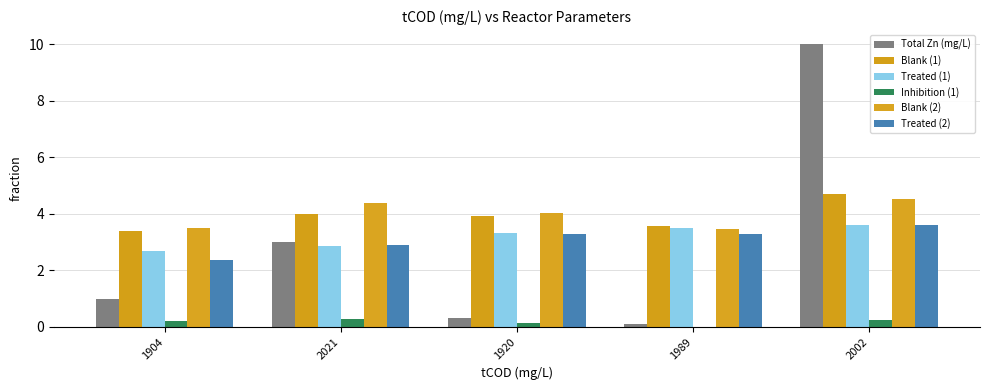

Reading left to right, extract all data points from this chart.

Total Zn (mg/L): 1.0	3.0	0.3	0.1	10.0
Blank (1): 3.4	4.0	3.9	3.6	4.7
Treated (1): 2.7	2.9	3.3	3.5	3.6
Inhibition (1): 0.2	0.3	0.2	0.0	0.2
Blank (2): 3.5	4.4	4.0	3.5	4.5
Treated (2): 2.4	2.9	3.3	3.3	3.6